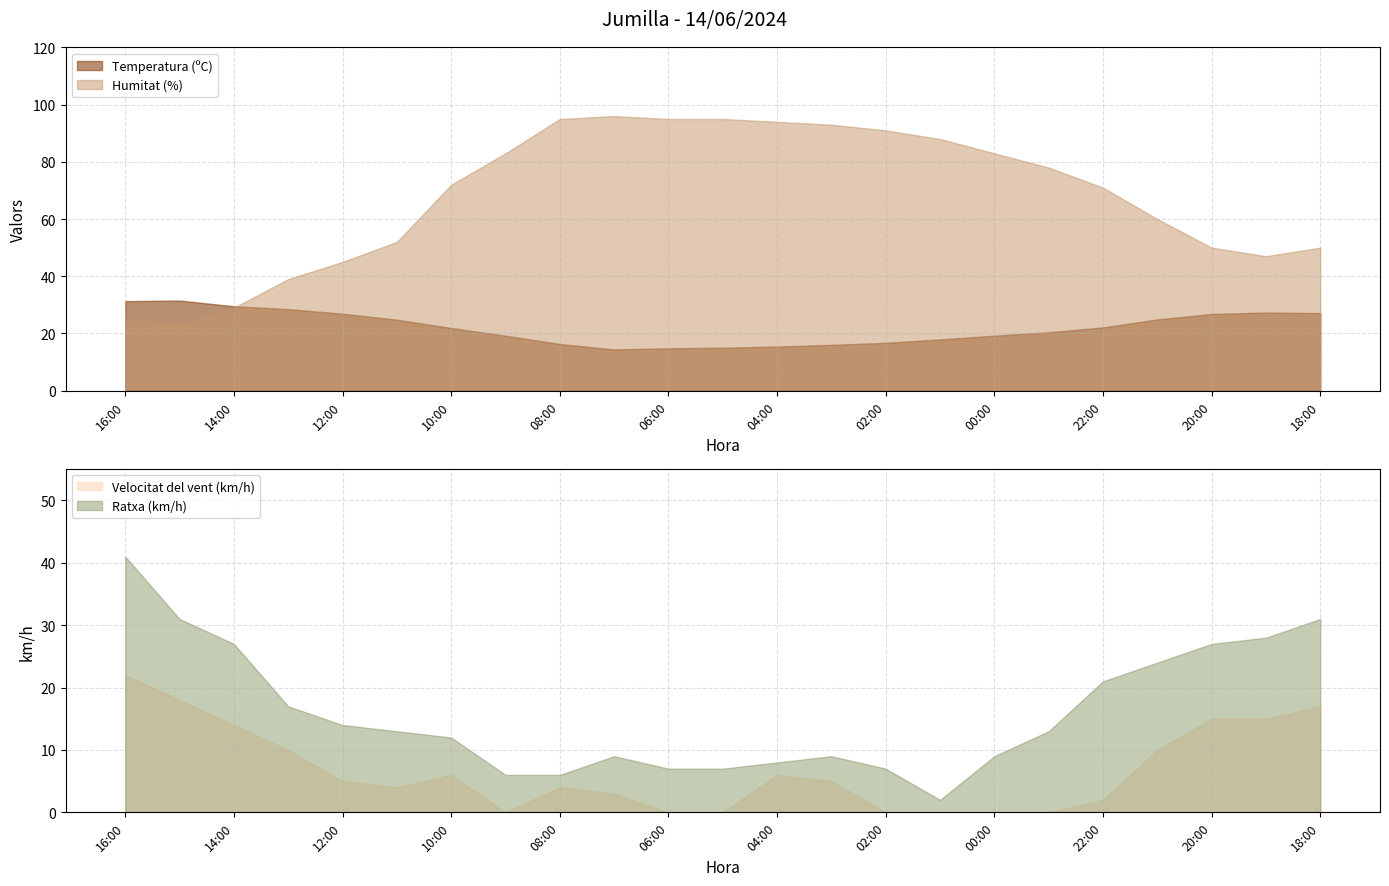

True or false: Velocitat del vent (km/h) and Temperatura (ºC) cross at least once.

False